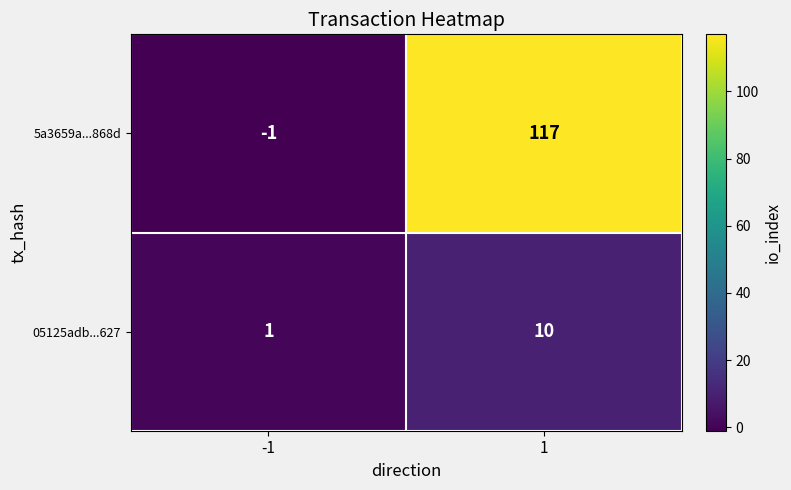

What is the difference between the highest and lowest values at -1?

2